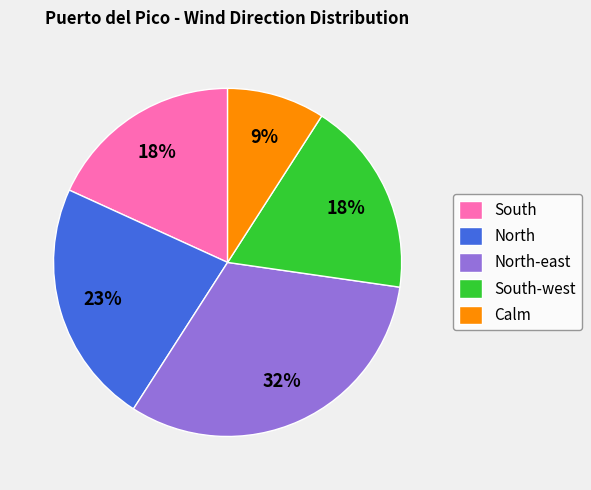

Does South represent more than half of the total?

No